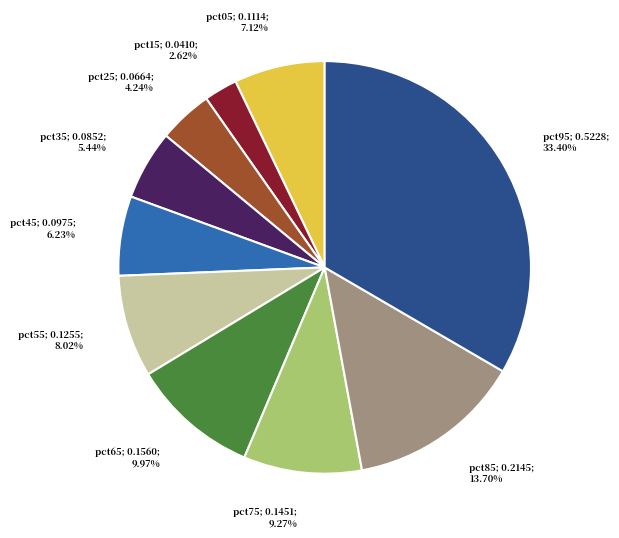

Is there a majority slice in this chart?

No